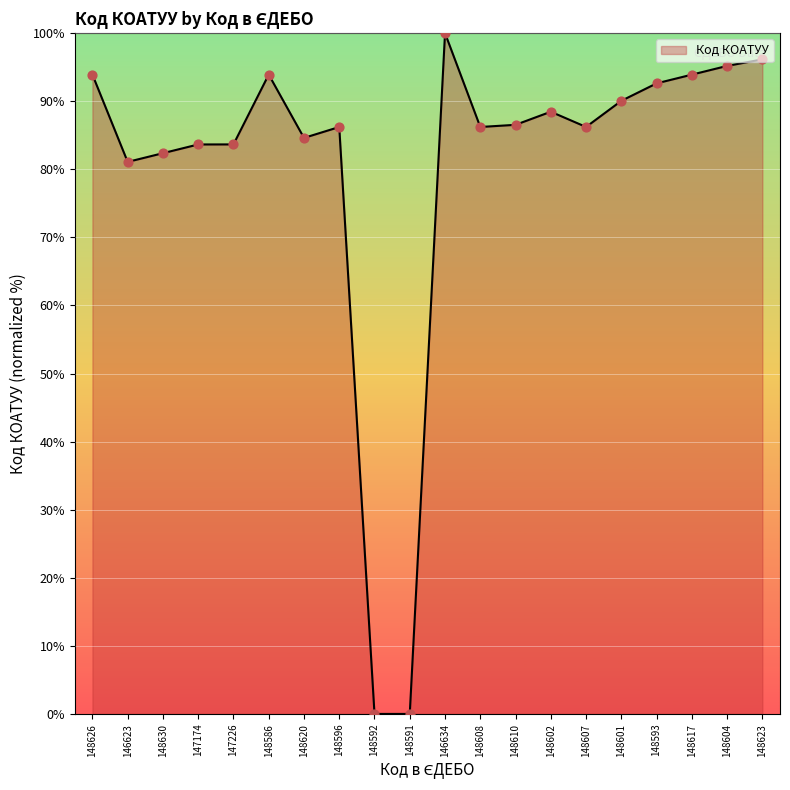

Approximately how many times larger is the value at 148607 compared to 148630?

1.0